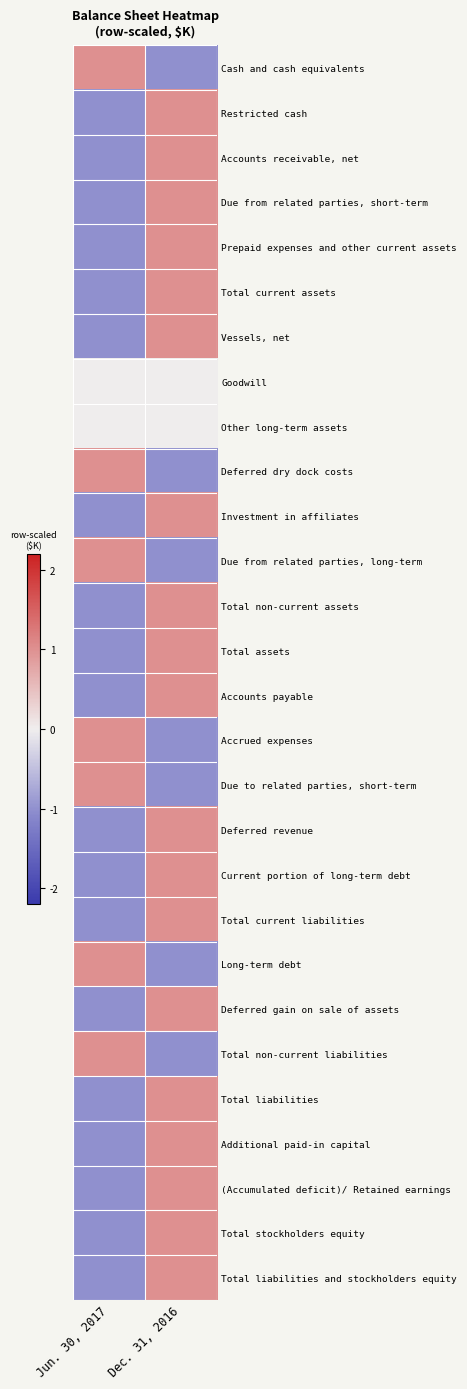

What is the total value across all series at Dec. 31, 2016?

12